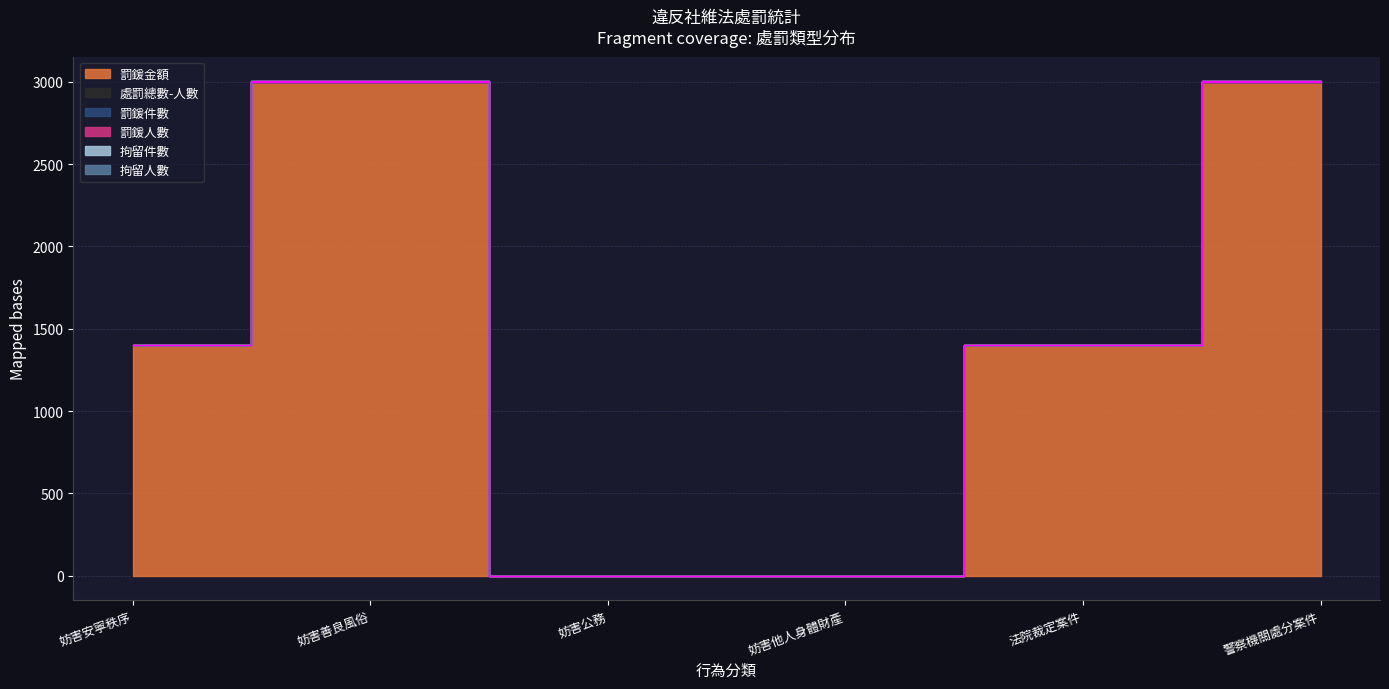

What is the label of the 6th point from the right?

妨害安寧秩序